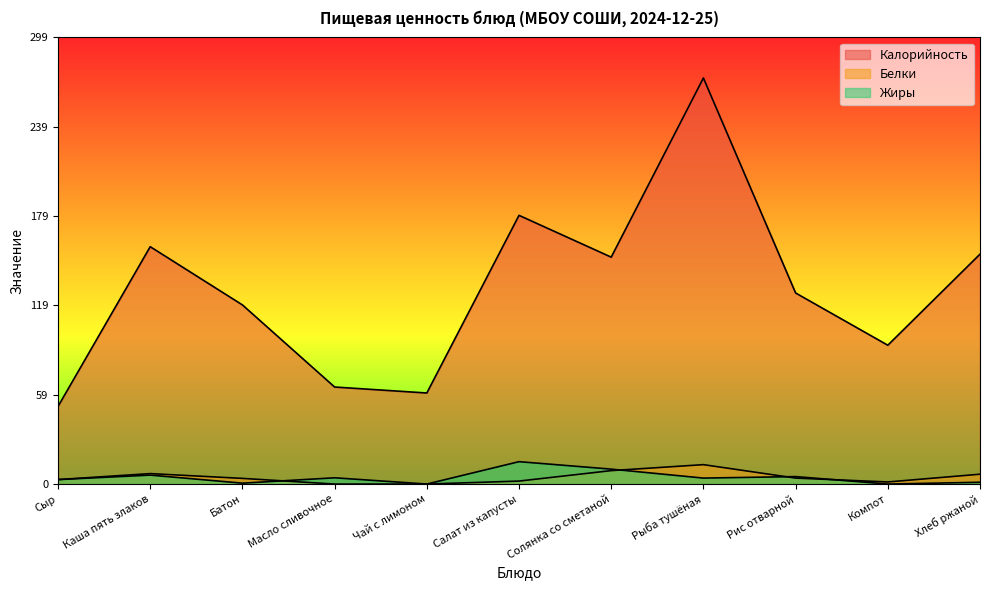

How many data points in Белки are above 3?

6